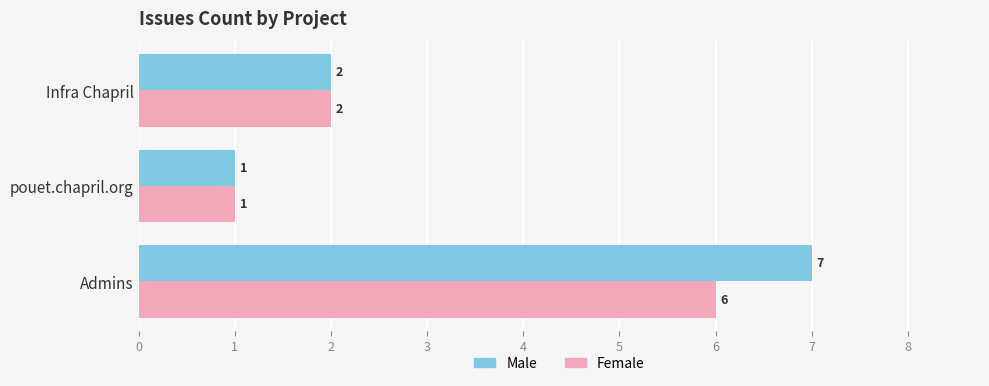

What is the difference between the maximum and second lowest values in the Female series?

4